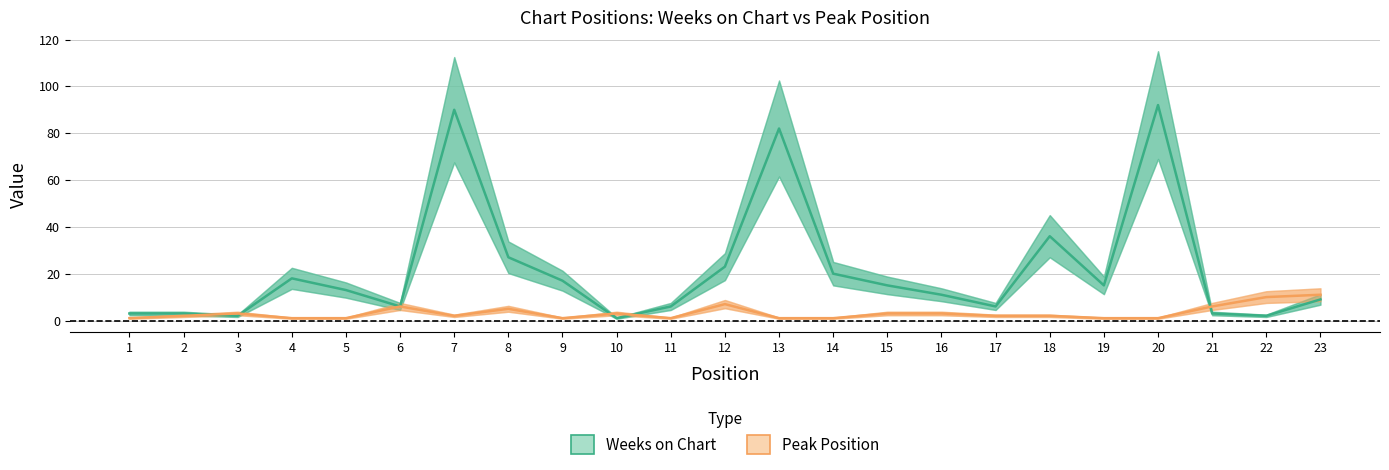

Reading left to right, list all the values displayed in this chart.

Weeks on Chart: 1=3	2=3	3=2	4=18	5=13	6=6	7=90	8=27	9=17	10=1	11=6	12=23	13=82	14=20	15=15	16=11	17=6	18=36	19=15	20=92	21=3	22=2	23=9
Peak Position: 1=1	2=2	3=3	4=1	5=1	6=6	7=2	8=5	9=1	10=3	11=1	12=7	13=1	14=1	15=3	16=3	17=2	18=2	19=1	20=1	21=6	22=10	23=11